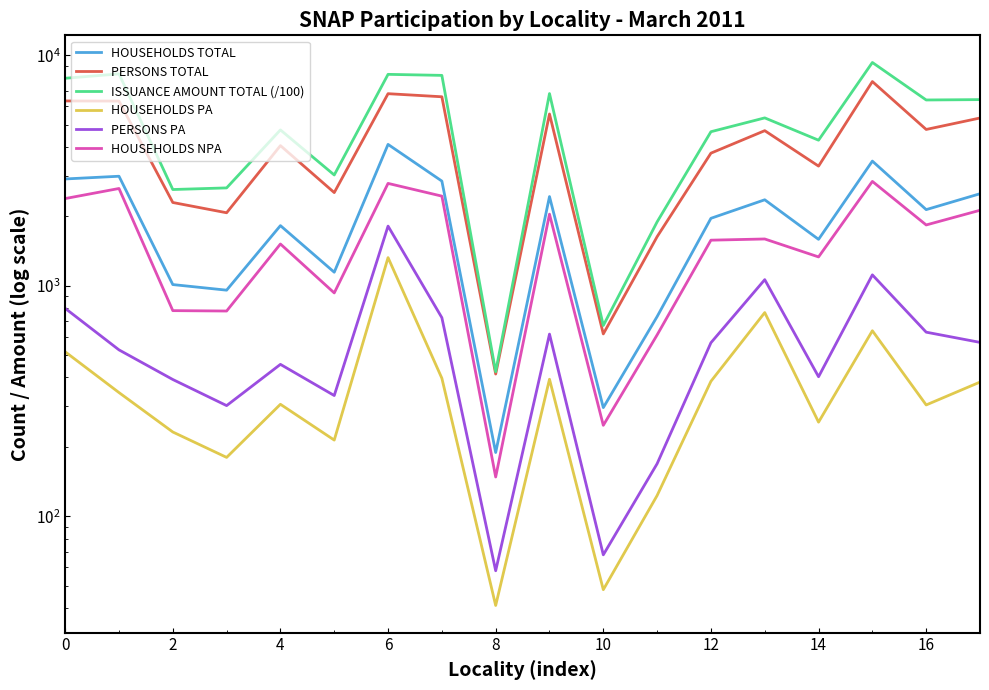

The value of PERSONS TOTAL at 2 is 2298.0. True or false?

True